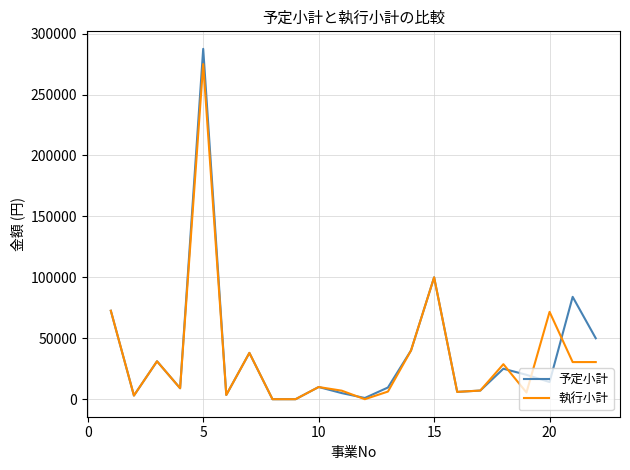

What is the highest value of the 予定小計 series?

287500